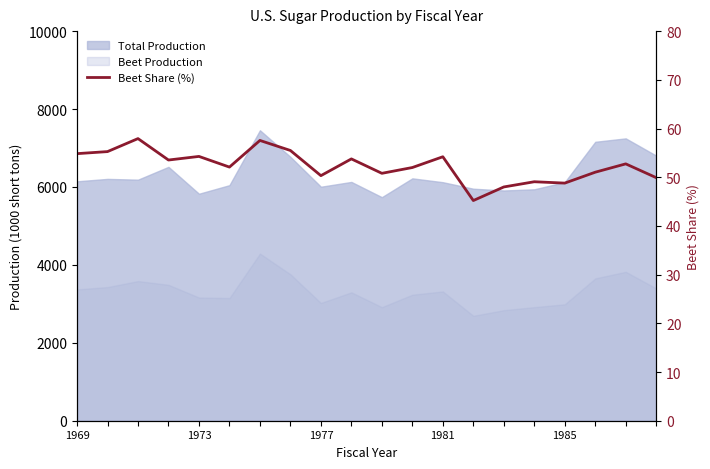

How many points are lower than both their immediate neighbors (excluding endpoints)?

6